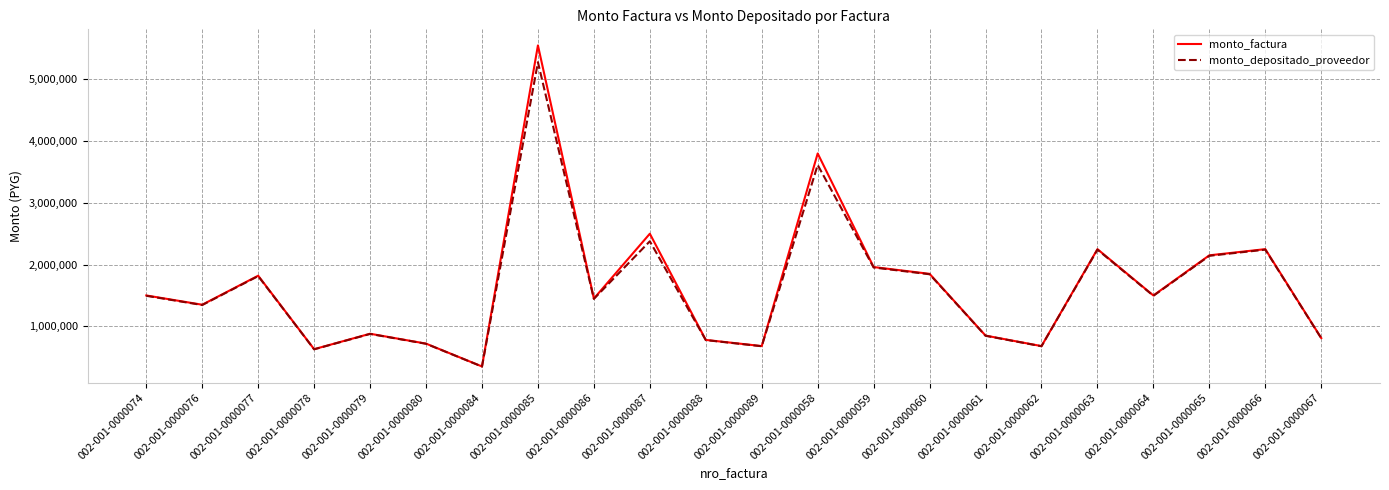

Reading left to right, what are all the values shown in this chart?

monto_factura: 002-001-0000074=1500000	002-001-0000076=1350000	002-001-0000077=1820000	002-001-0000078=630000	002-001-0000079=880000	002-001-0000080=720000	002-001-0000084=350000	002-001-0000085=5550000	002-001-0000086=1450000	002-001-0000087=2500000	002-001-0000088=780000	002-001-0000089=680000	002-001-0000058=3800000	002-001-0000059=1960000	002-001-0000060=1850000	002-001-0000061=850000	002-001-0000062=680000	002-001-0000063=2250000	002-001-0000064=1500000	002-001-0000065=2150000	002-001-0000066=2250000	002-001-0000067=810000
monto_depositado_proveedor: 002-001-0000074=1494545	002-001-0000076=1345091	002-001-0000077=1813382	002-001-0000078=627709	002-001-0000079=876800	002-001-0000080=717382	002-001-0000084=348727	002-001-0000085=5277949	002-001-0000086=1444727	002-001-0000087=2377454	002-001-0000088=777164	002-001-0000089=677527	002-001-0000058=3613731	002-001-0000059=1952873	002-001-0000060=1843273	002-001-0000061=846909	002-001-0000062=677527	002-001-0000063=2241818	002-001-0000064=1494545	002-001-0000065=2142182	002-001-0000066=2241818	002-001-0000067=807055